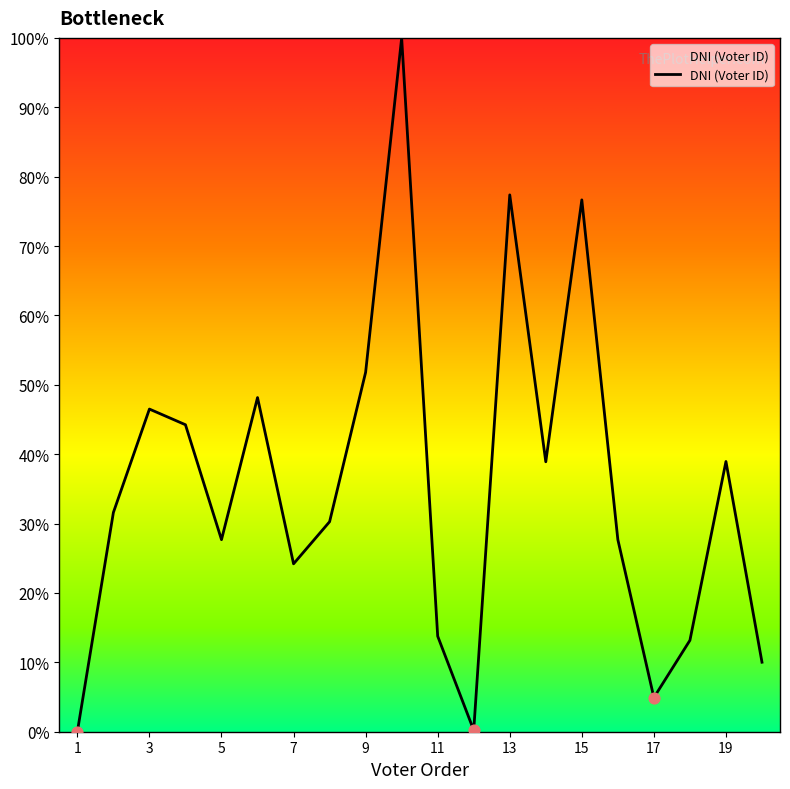

What is the difference between the maximum and minimum values?

100.0